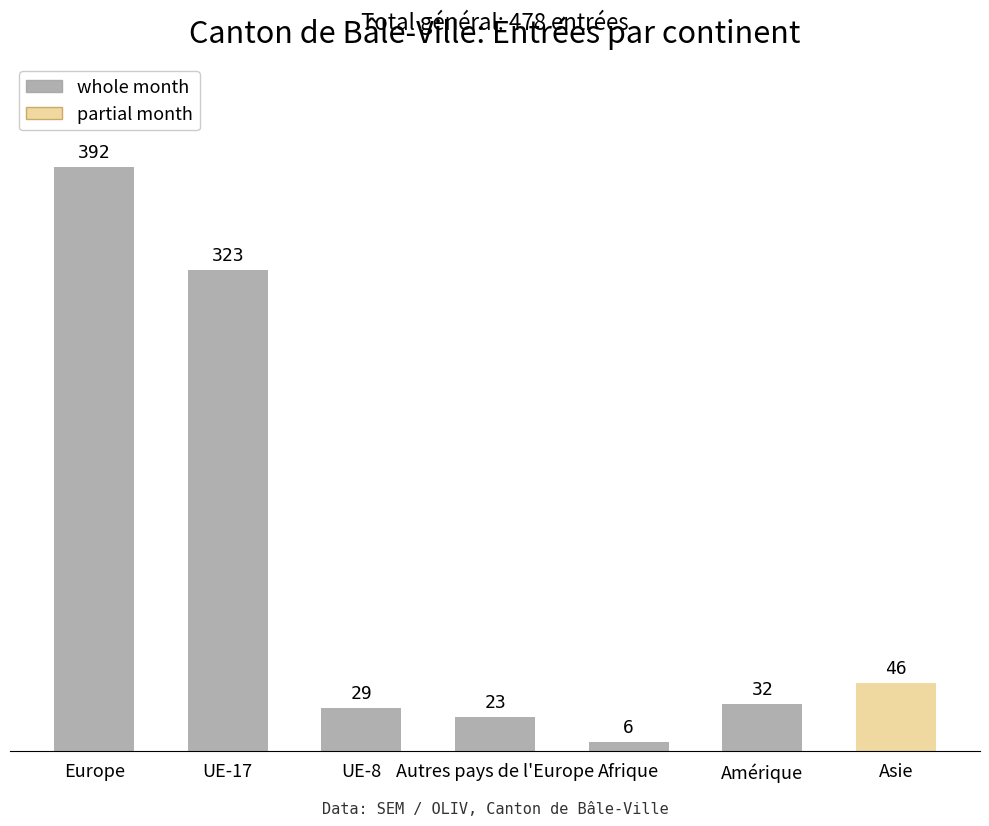

At which label is the value closest to 199?

UE-17